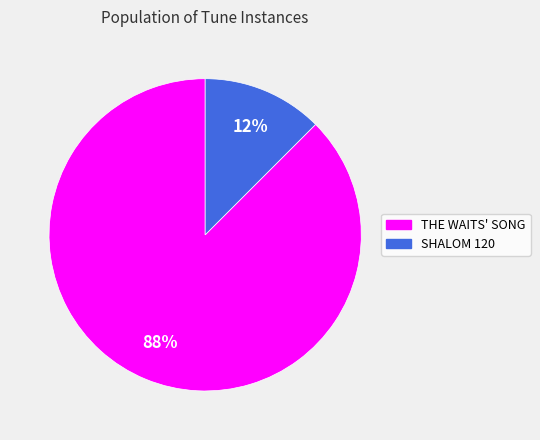

Which slice represents more than half of the pie?

THE WAITS' SONG